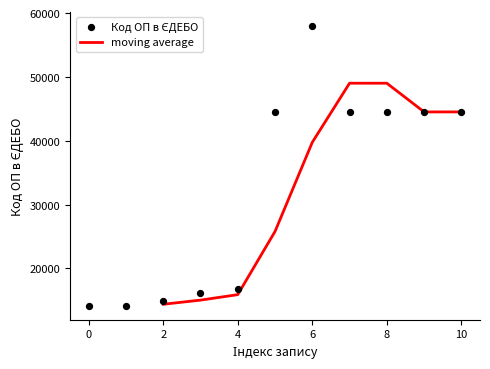

The value of moving average at 4 is 21694.0. True or false?

False